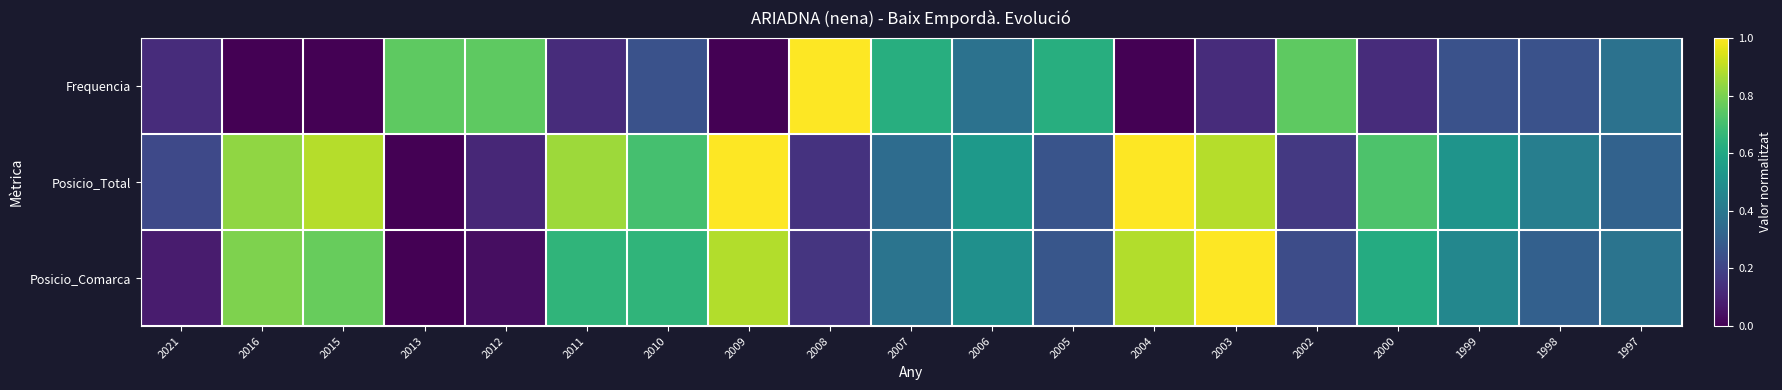

Reading right to left, list all the values displayed in this chart.

Frequencia: 1997=0.4	1998=0.2	1999=0.2	2000=0.1	2002=0.8	2003=0.1	2004=0.0	2005=0.6	2006=0.4	2007=0.6	2008=1.0	2009=0.0	2010=0.2	2011=0.1	2012=0.8	2013=0.8	2015=0.0	2016=0.0	2021=0.1
Posicio_Total: 1997=0.3	1998=0.4	1999=0.5	2000=0.7	2002=0.2	2003=0.9	2004=1.0	2005=0.3	2006=0.5	2007=0.4	2008=0.1	2009=1.0	2010=0.7	2011=0.9	2012=0.1	2013=0.0	2015=0.9	2016=0.8	2021=0.2
Posicio_Comarca: 1997=0.4	1998=0.3	1999=0.5	2000=0.6	2002=0.2	2003=1.0	2004=0.9	2005=0.3	2006=0.5	2007=0.4	2008=0.2	2009=0.9	2010=0.7	2011=0.7	2012=0.0	2013=0.0	2015=0.8	2016=0.8	2021=0.1